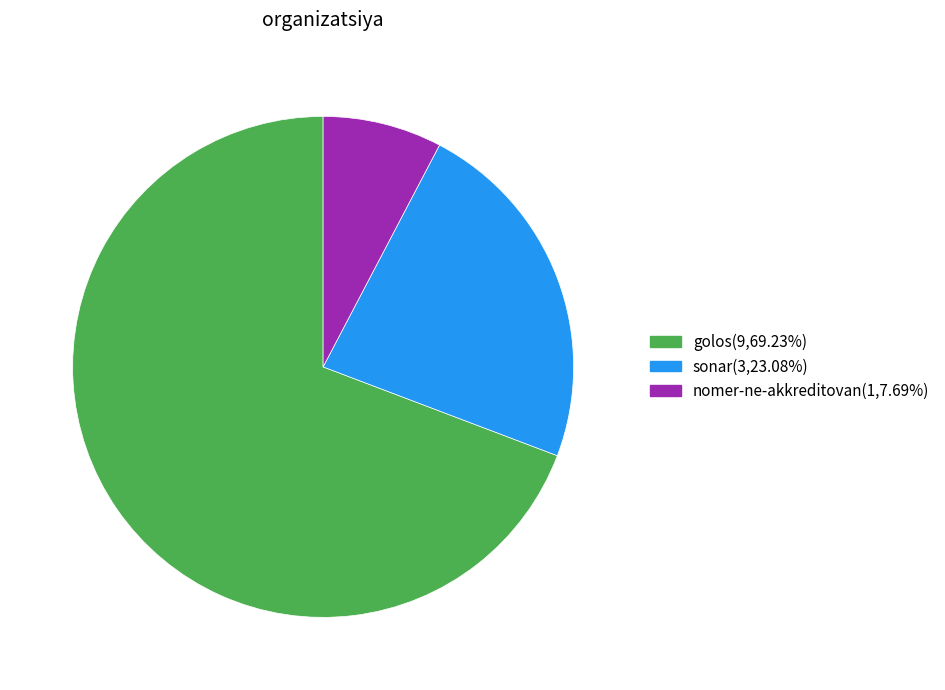

Is the sum of golos and sonar greater than half?

Yes